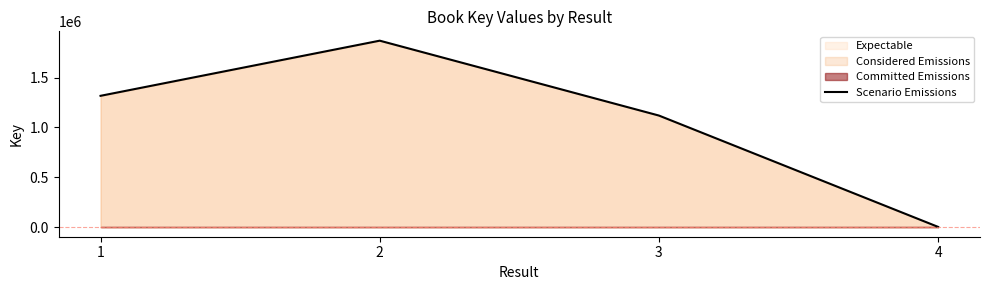

Which category has the lowest value across all series?

4